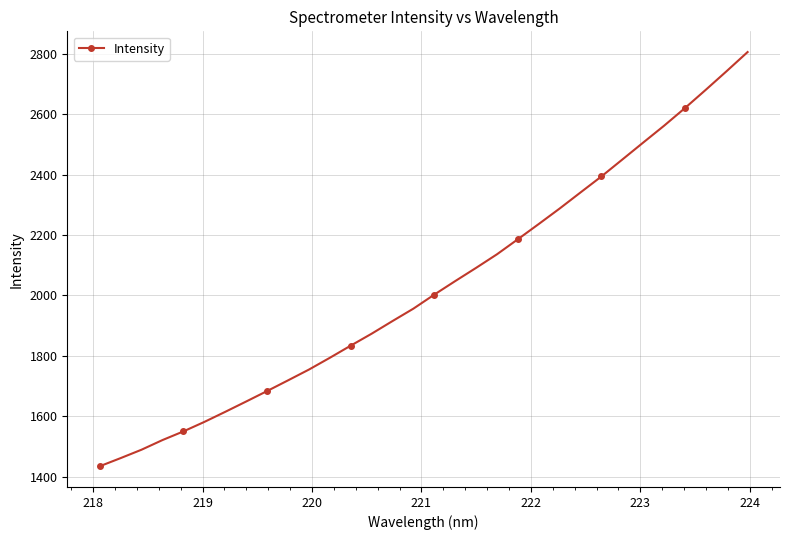

What is the greatest value displayed?

2806.1